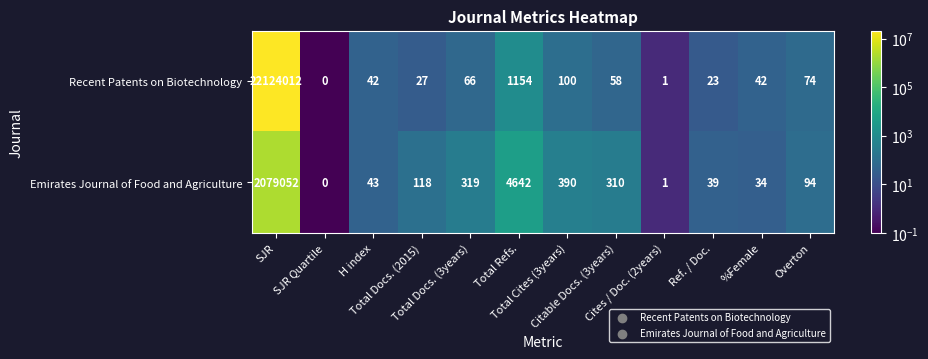

What is the greatest value displayed?

22124012